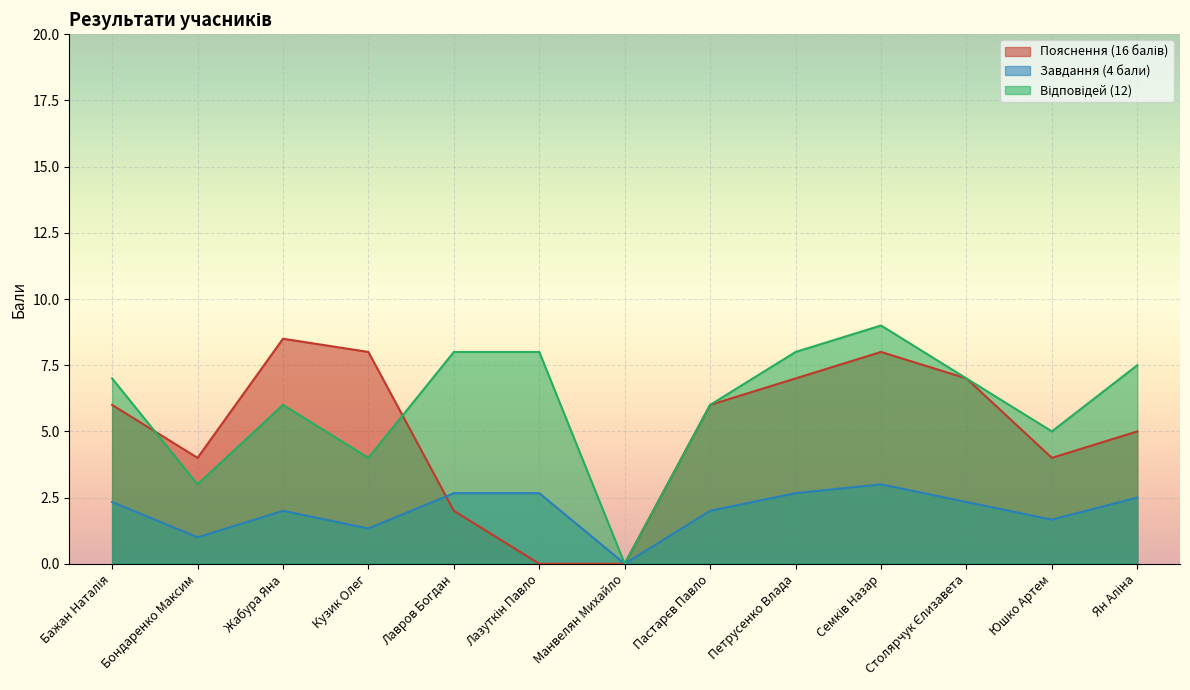

Which series has the largest total across all categories?

Відповідей (12)